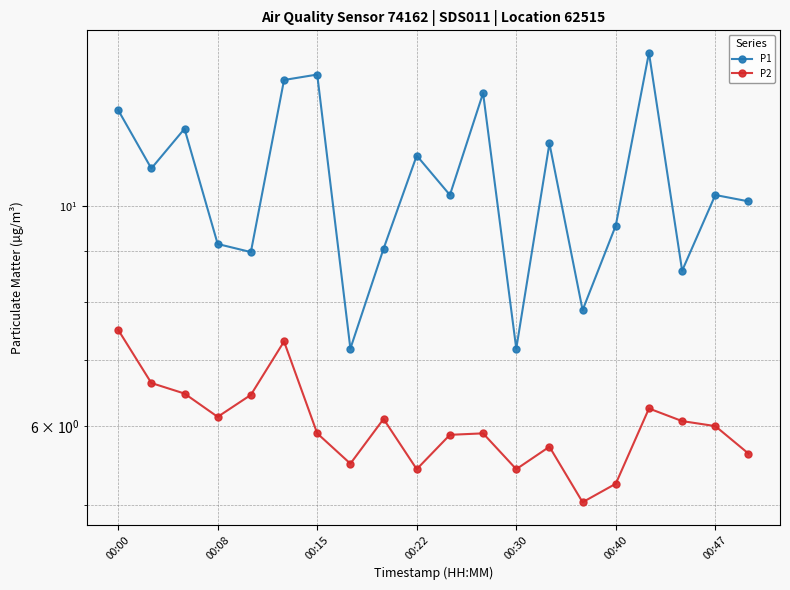

True or false: P2 has a value of 6.1 at 8.

True